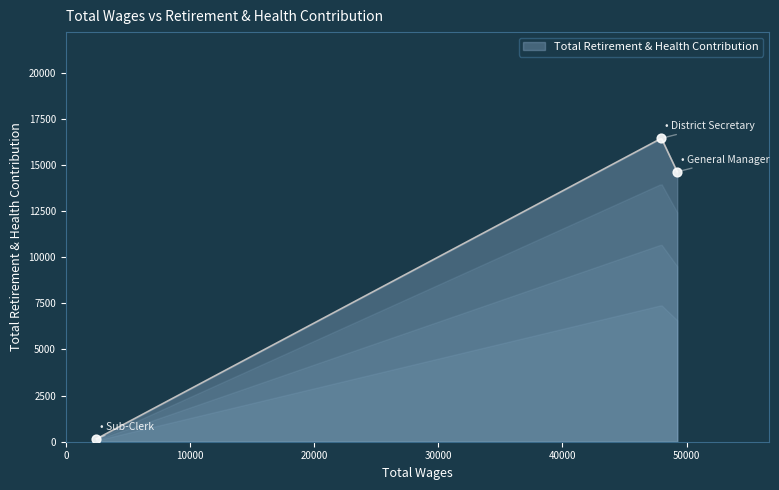

What is the change in value from General Manager to District Secretary?

+1817